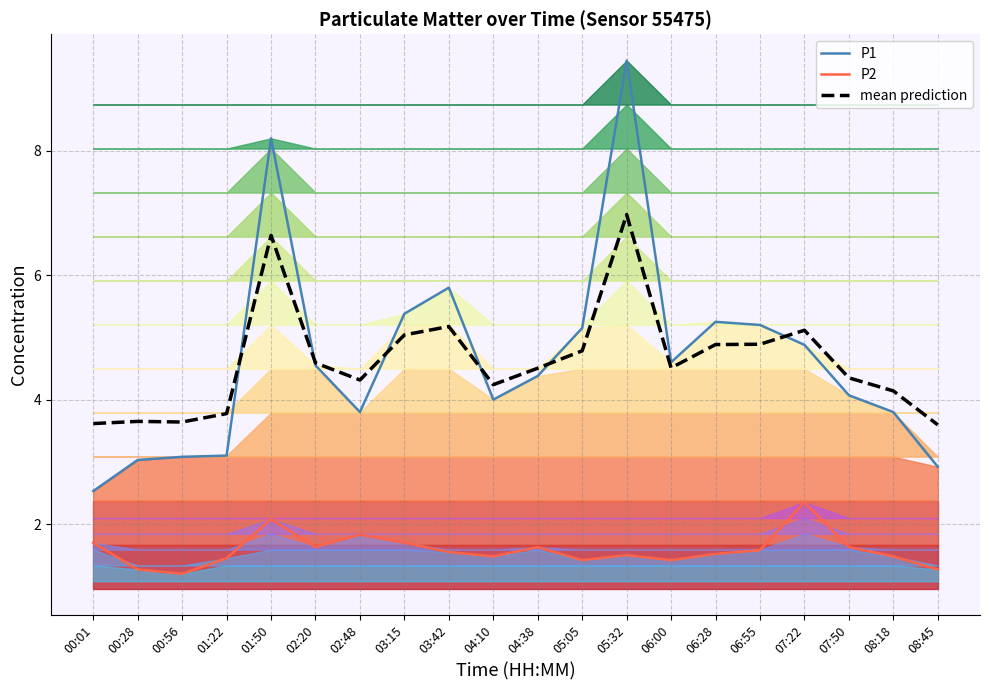

Which category has the highest value across all series?

05:32